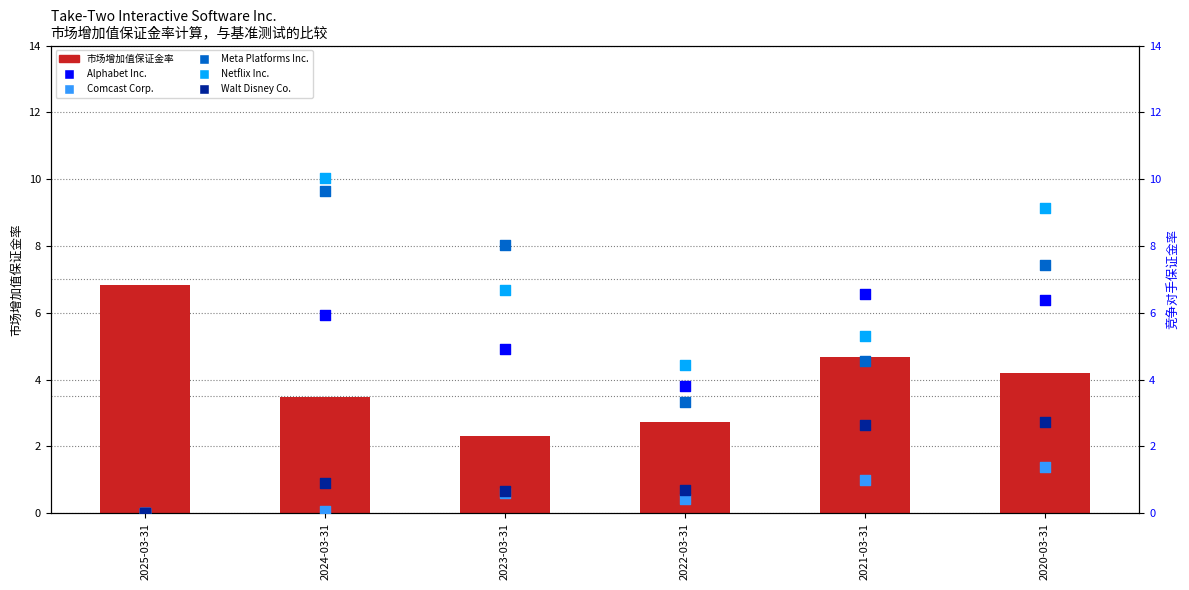

What is the total value across all series at 2024-03-31?

30.1